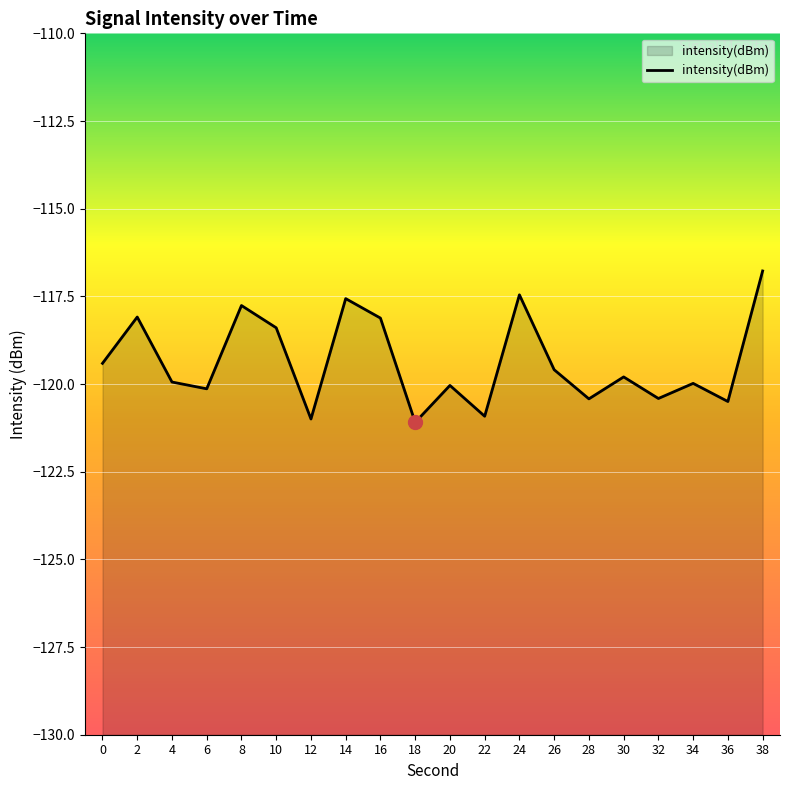

Rank the categories by value from lowest to highest.

18, 12, 22, 36, 28, 32, 6, 20, 34, 4, 30, 26, 0, 10, 16, 2, 8, 14, 24, 38